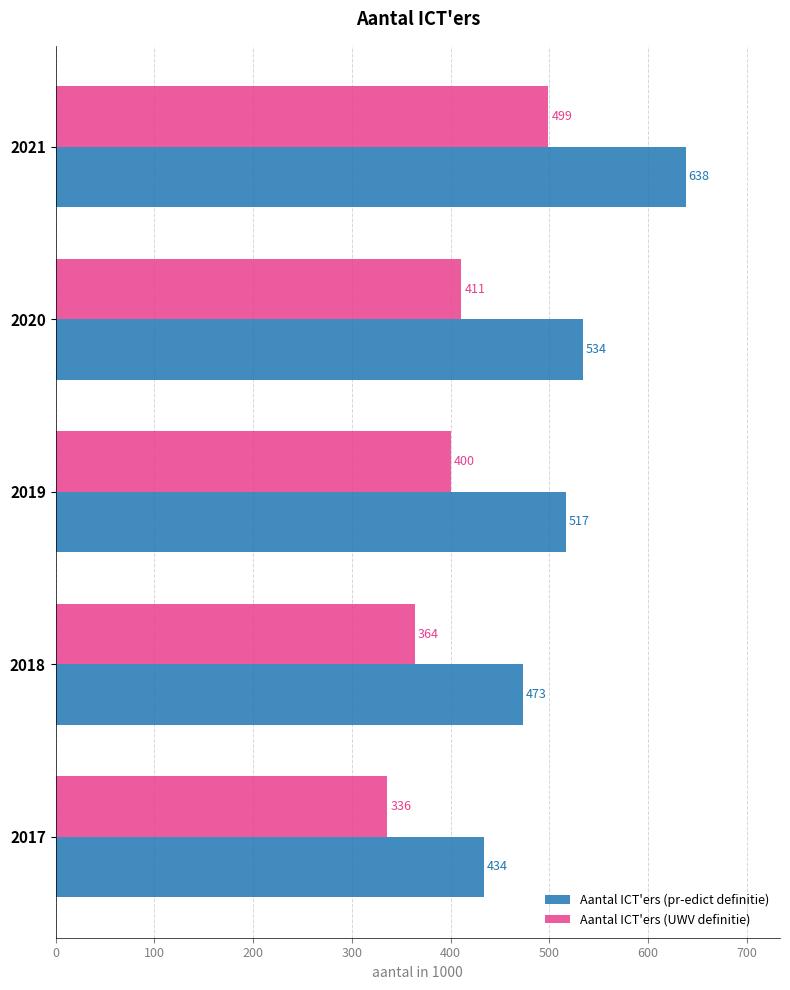

At how many categories does at least one series exceed 537?

1